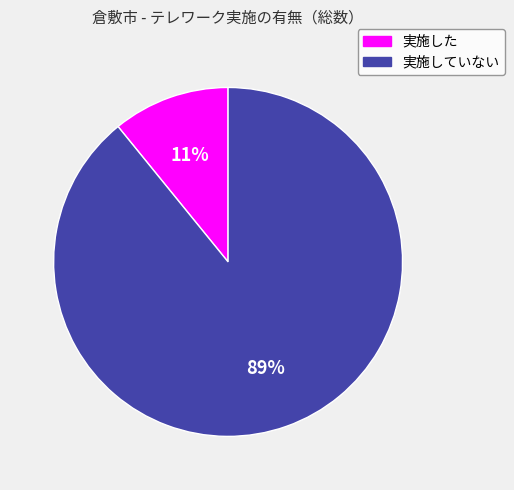

Is the sum of 実施した and 実施していない greater than half?

Yes